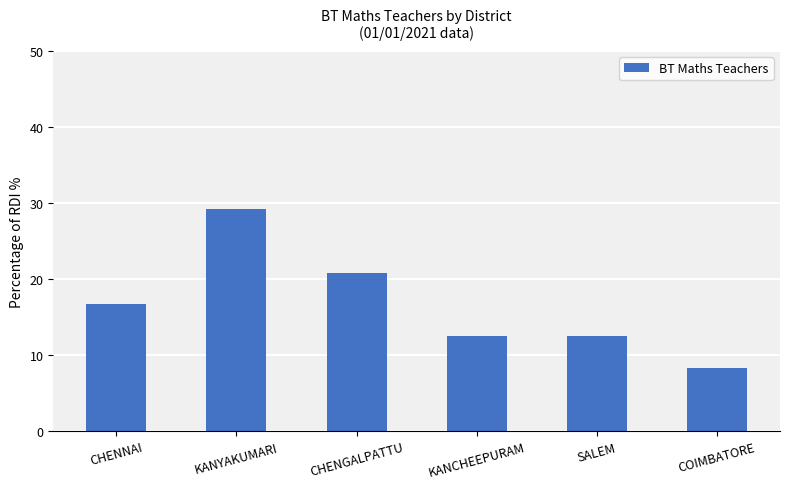

How many values are below 16?

3